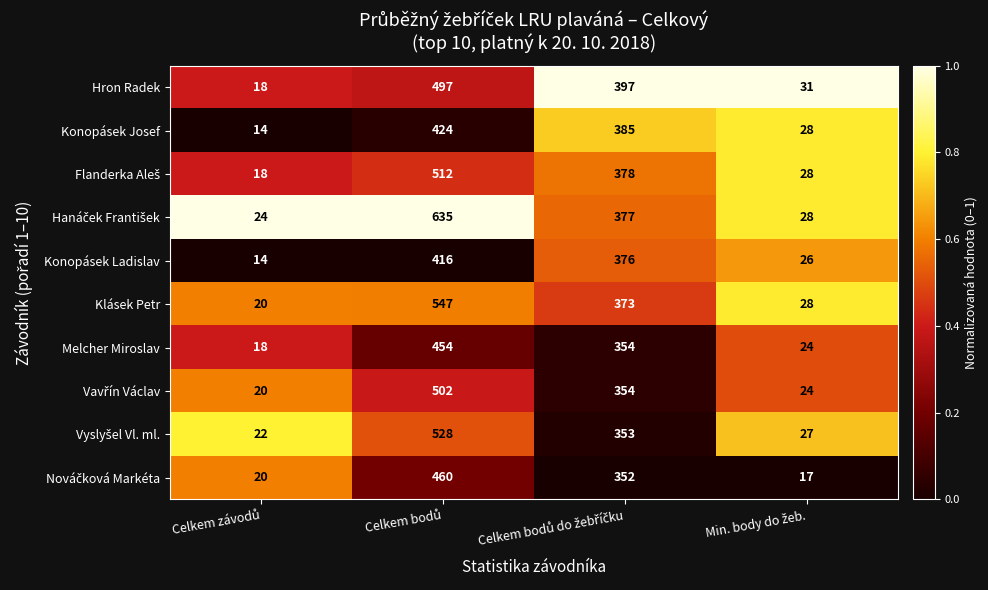

What is the greatest value displayed?

635